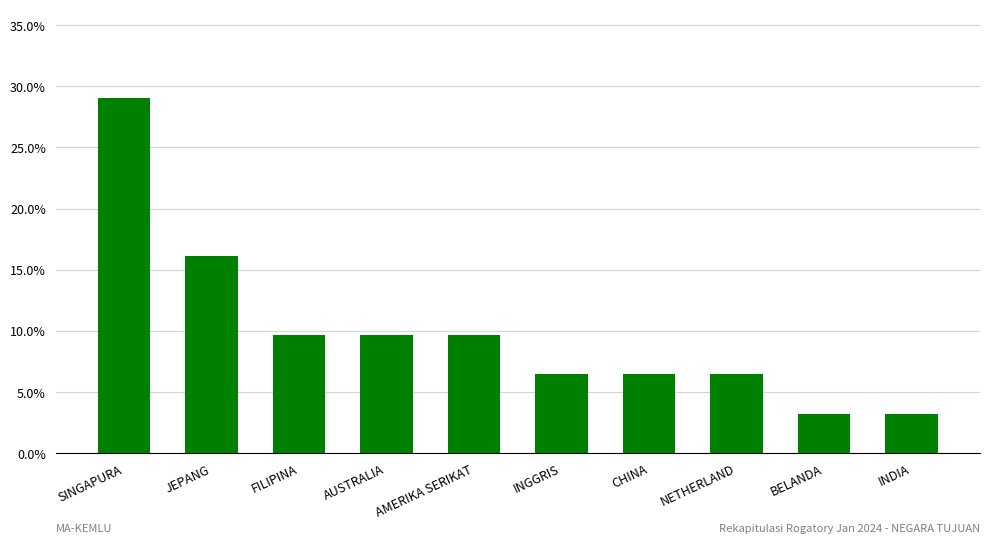

Between INGGRIS and SINGAPURA, which is larger?

SINGAPURA